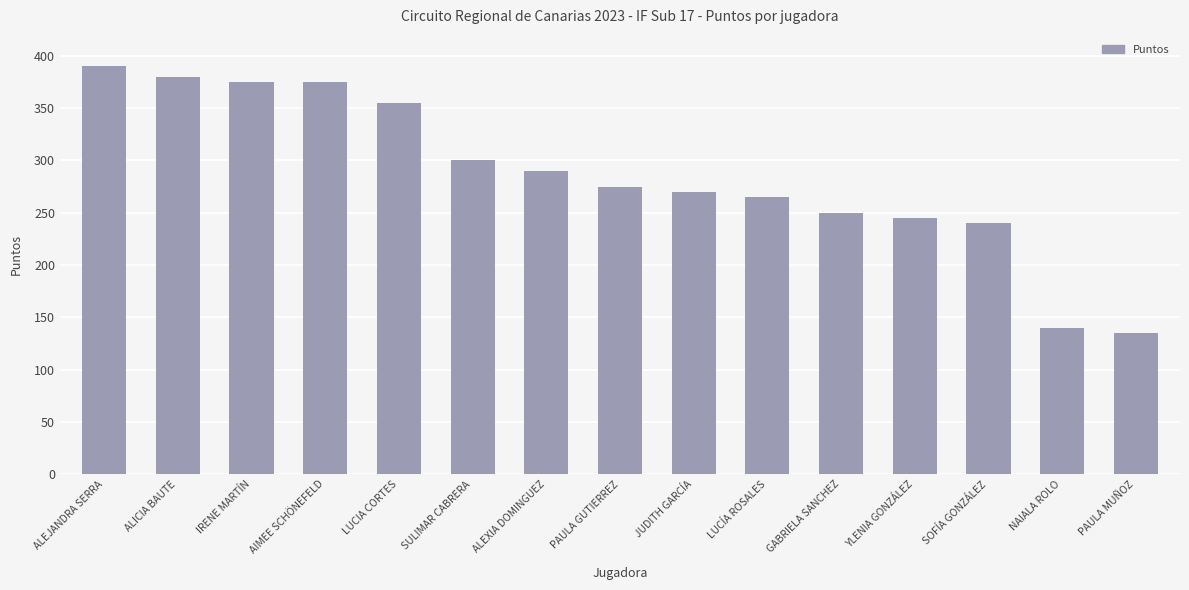

What is the difference between the second highest and minimum values?

245